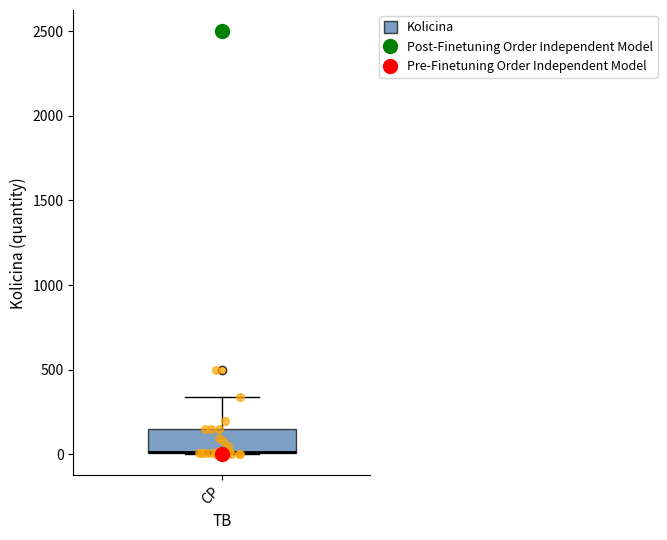

Read this box plot against the y-axis: the position of the median line, the range covered by the box, and the ends of both whiskers. The values are not printed on the chart, so give them approximately, as read against the axis.

median 0 (drawn on the box's lower edge), box 0 to 150, whiskers 0 to 350